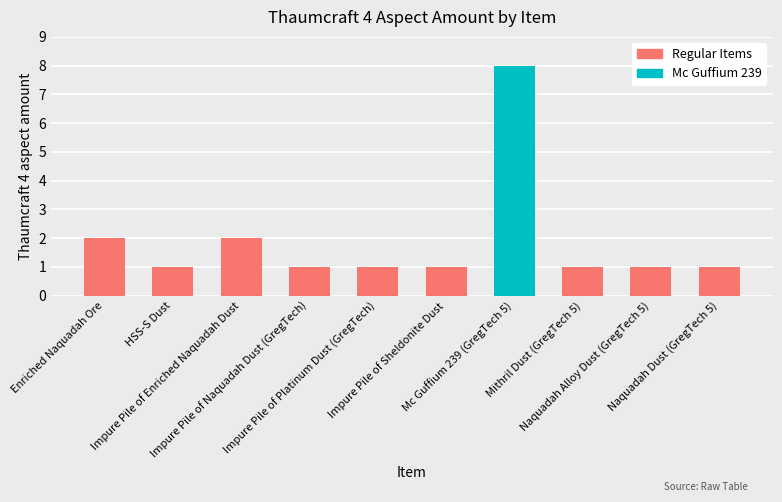

What is the difference between the second highest and minimum values?

1